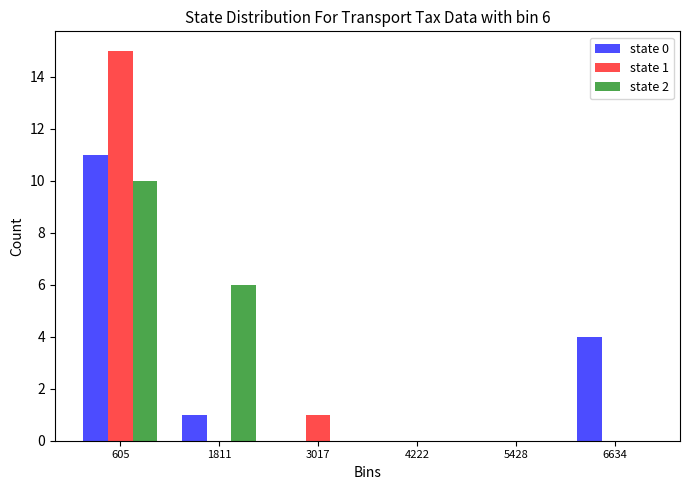

In the state 2 series, which range on the x-axis has the tallest bar?

0 to 1200